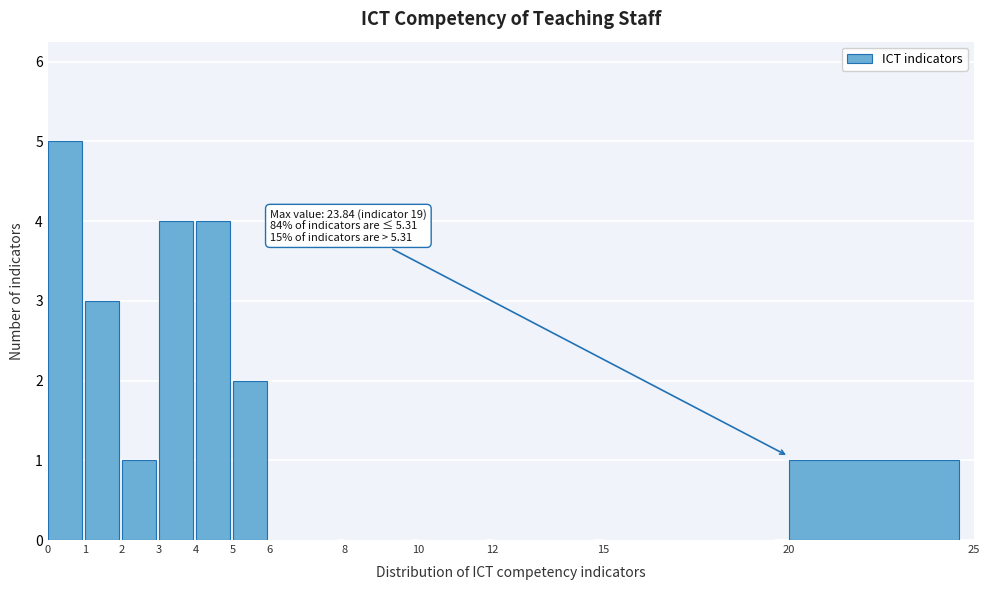

Which range on the x-axis has the tallest bar?

0 to 1